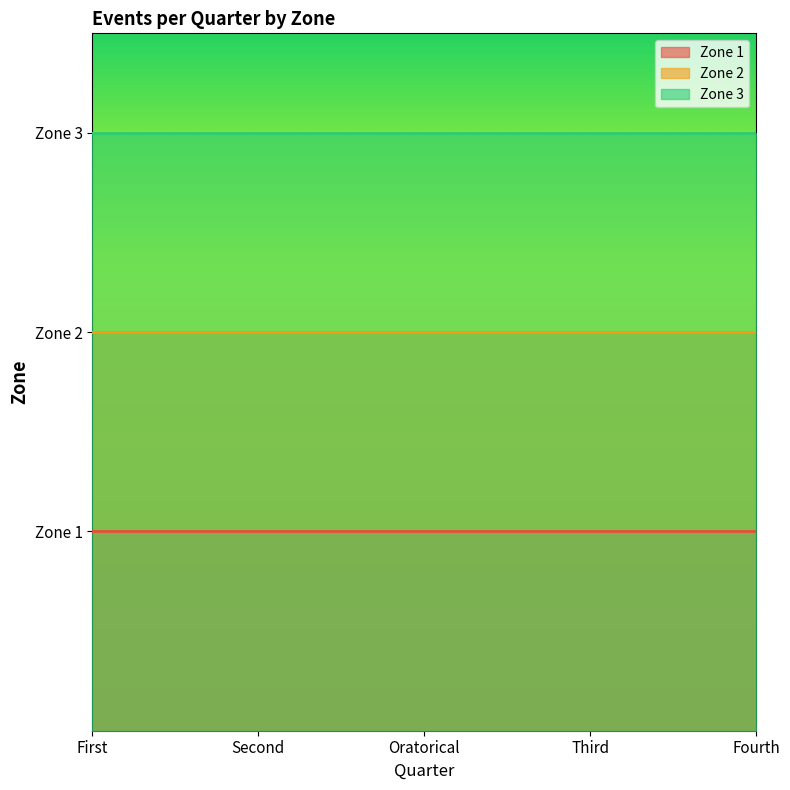

True or false: Zone 2 has more than 2 interior local peaks.

False